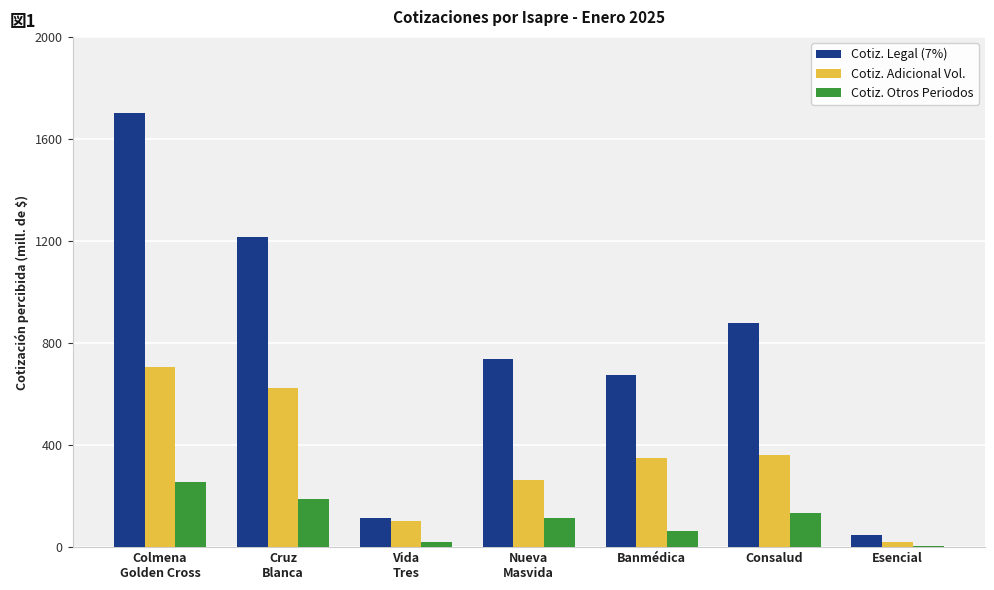

Which series changed the most between Colmena
Golden Cross and Esencial?

Cotiz. Legal (7%)